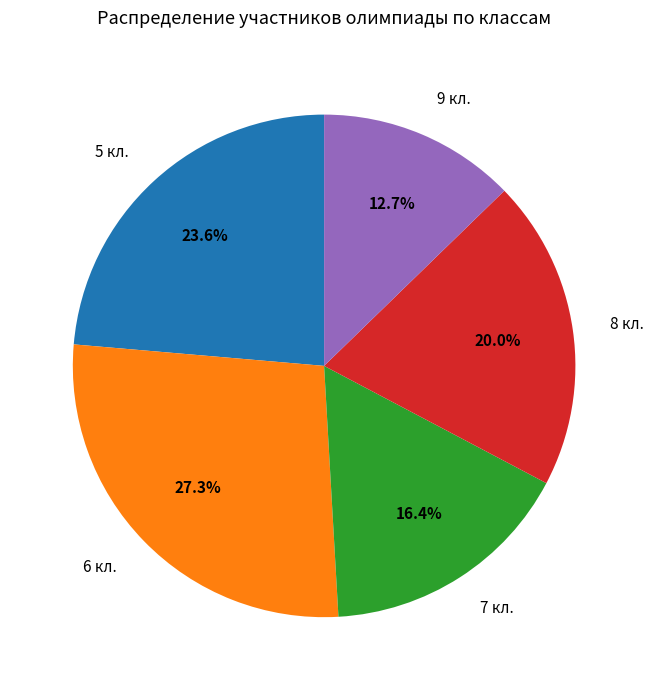

What is the largest slice in the pie chart?

6 кл.